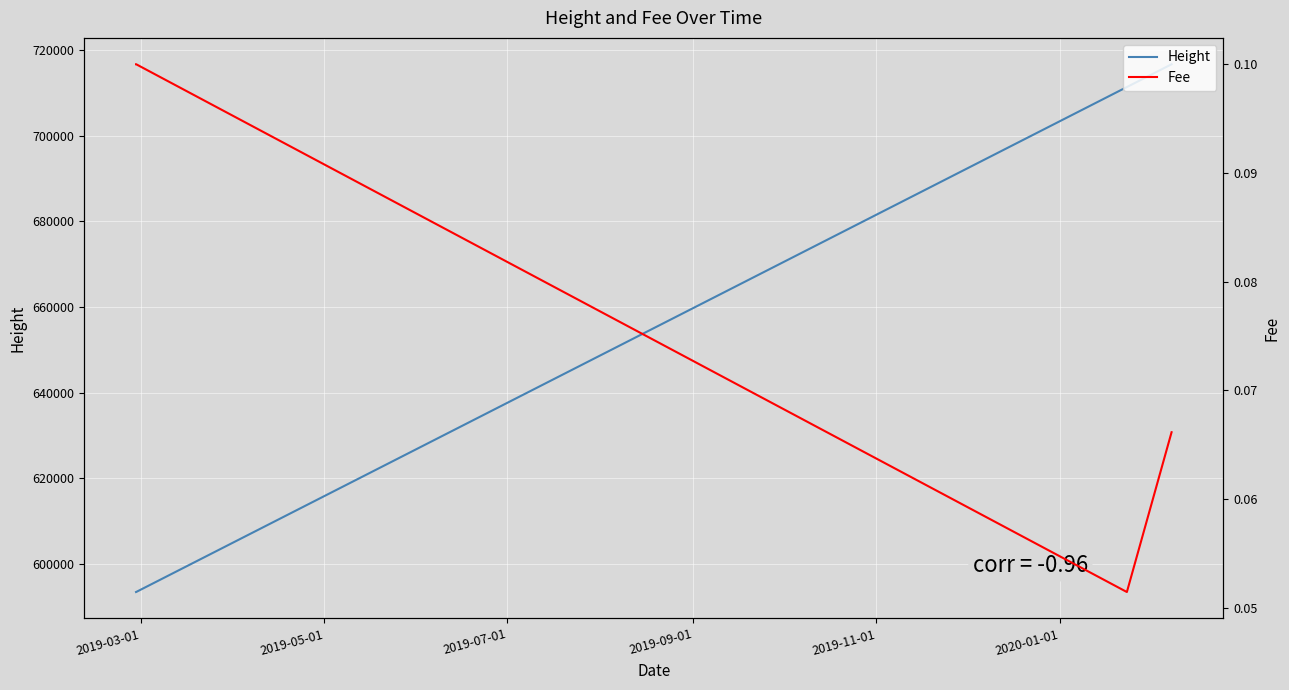

True or false: Height and Fee intersect in this chart.

False